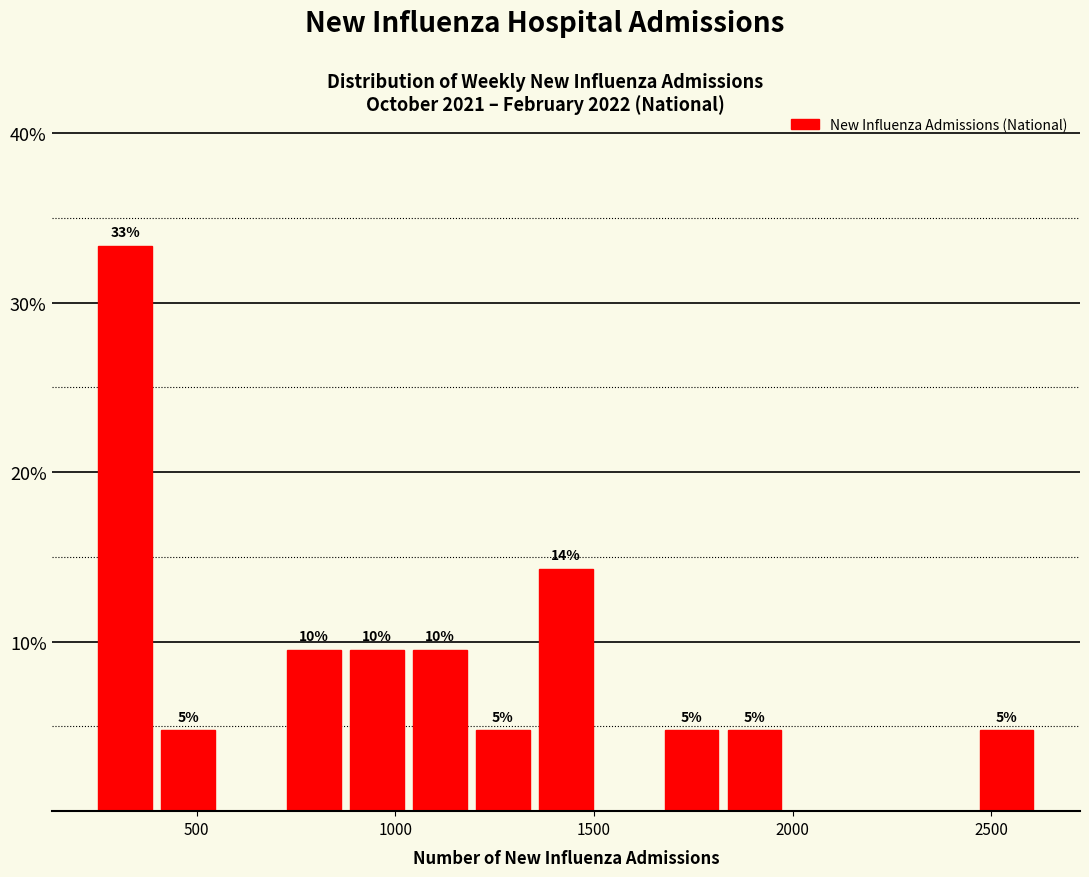

Around what value on the x-axis is the tallest bar? Give the approximate position of its centre, as read against the axis.

300